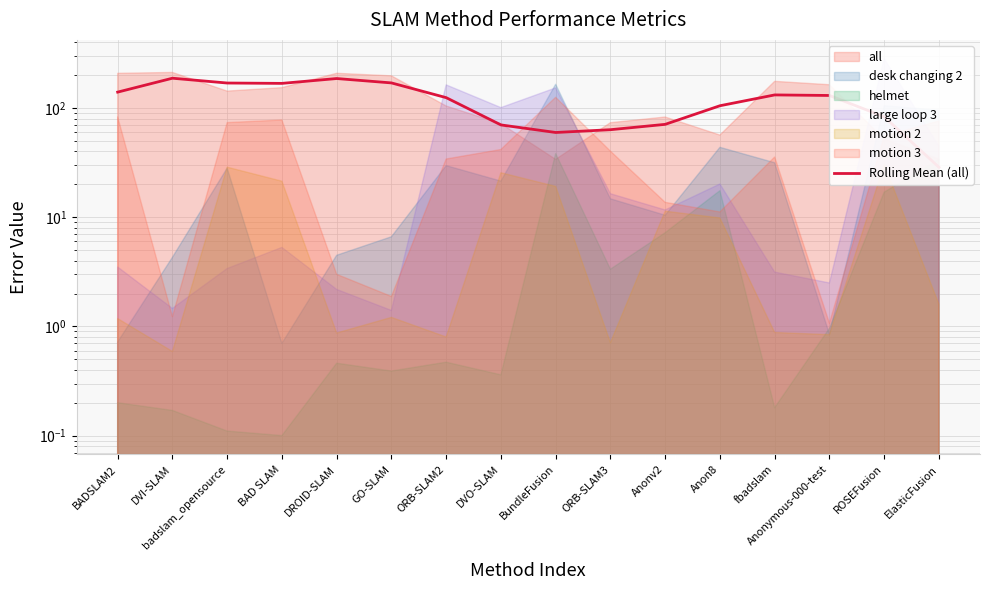

What is the change in value from BAD SLAM to Anonymous-000-test?

-37.8